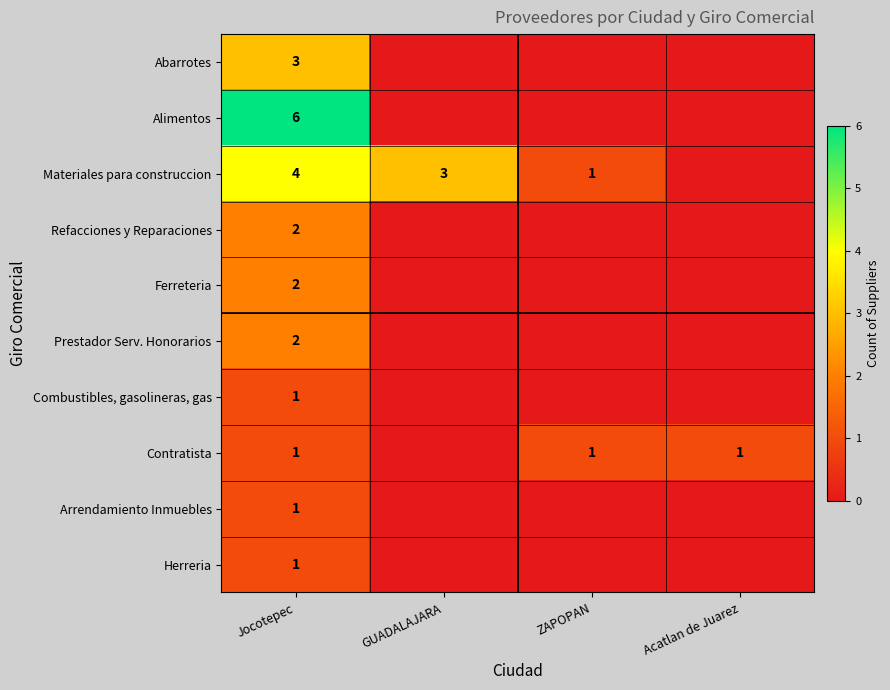

What is the greatest value displayed?

6